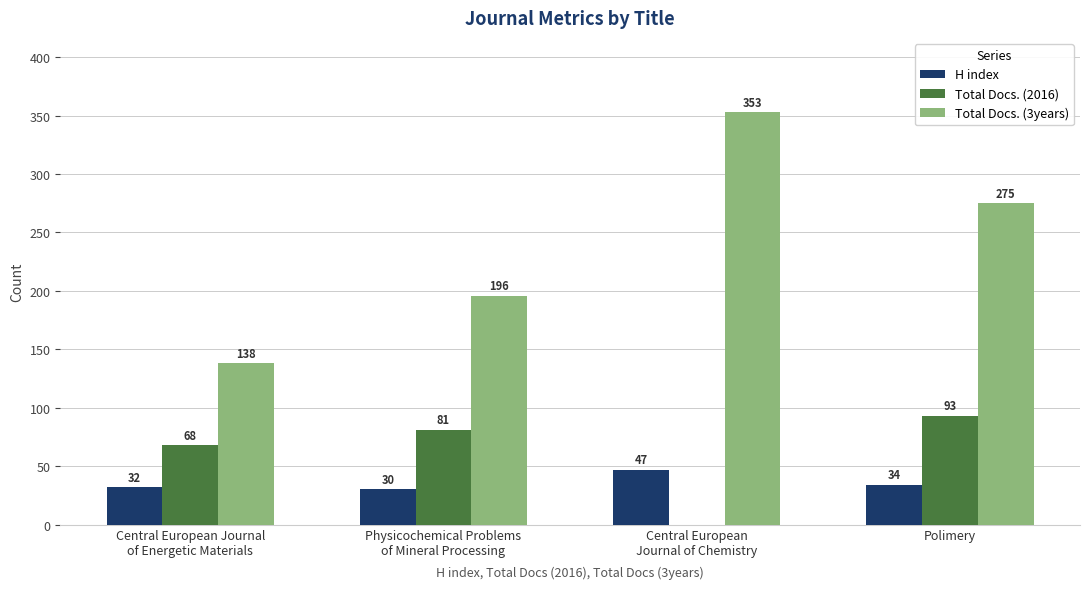

How many distinct data groups are displayed?

3